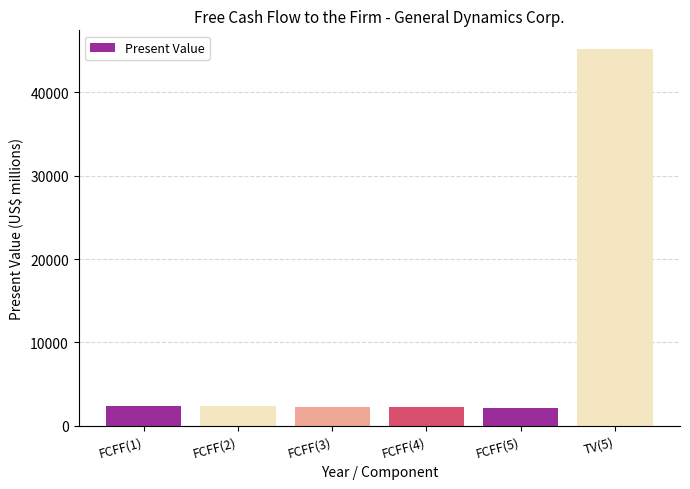

What is the change in value from FCFF(1) to FCFF(5)?

-246